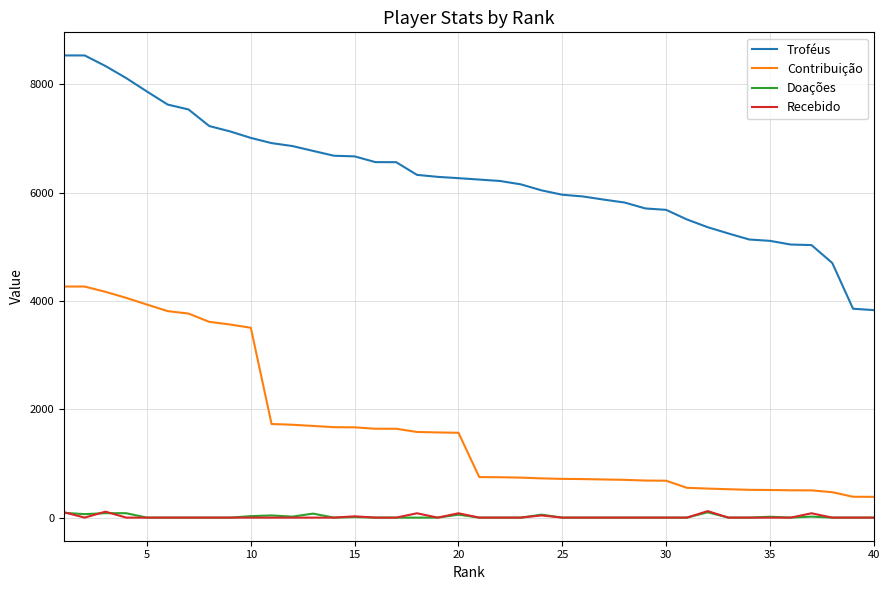

True or false: Doações and Troféus intersect in this chart.

False